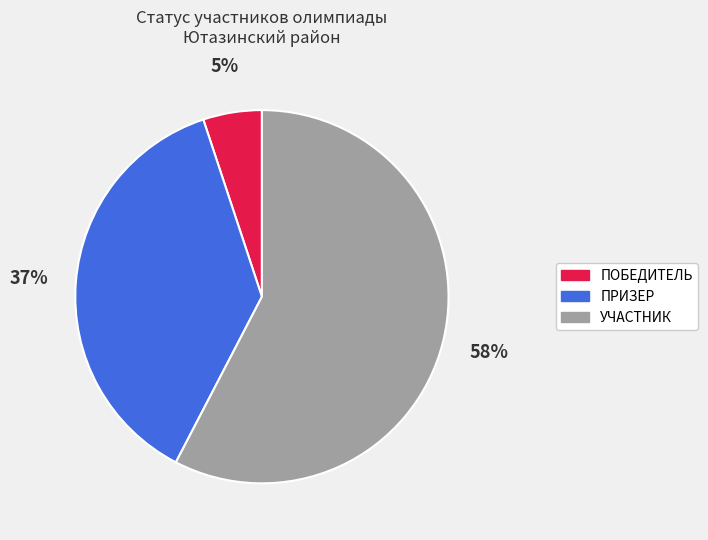

Which category accounts for the majority?

УЧАСТНИК